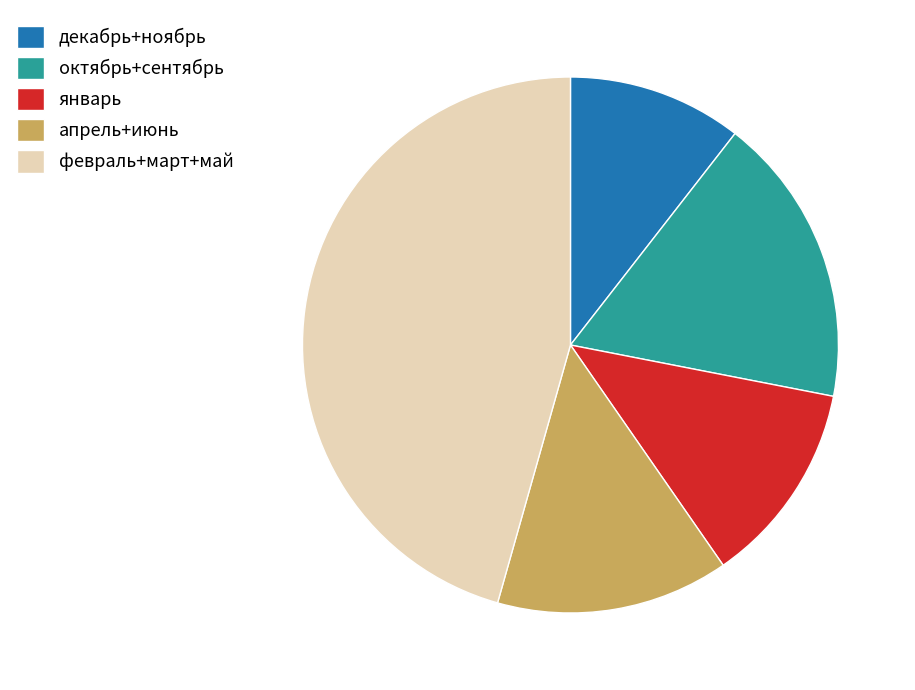

The октябрь+сентябрь slice represents 9% of the pie. True or false?

False